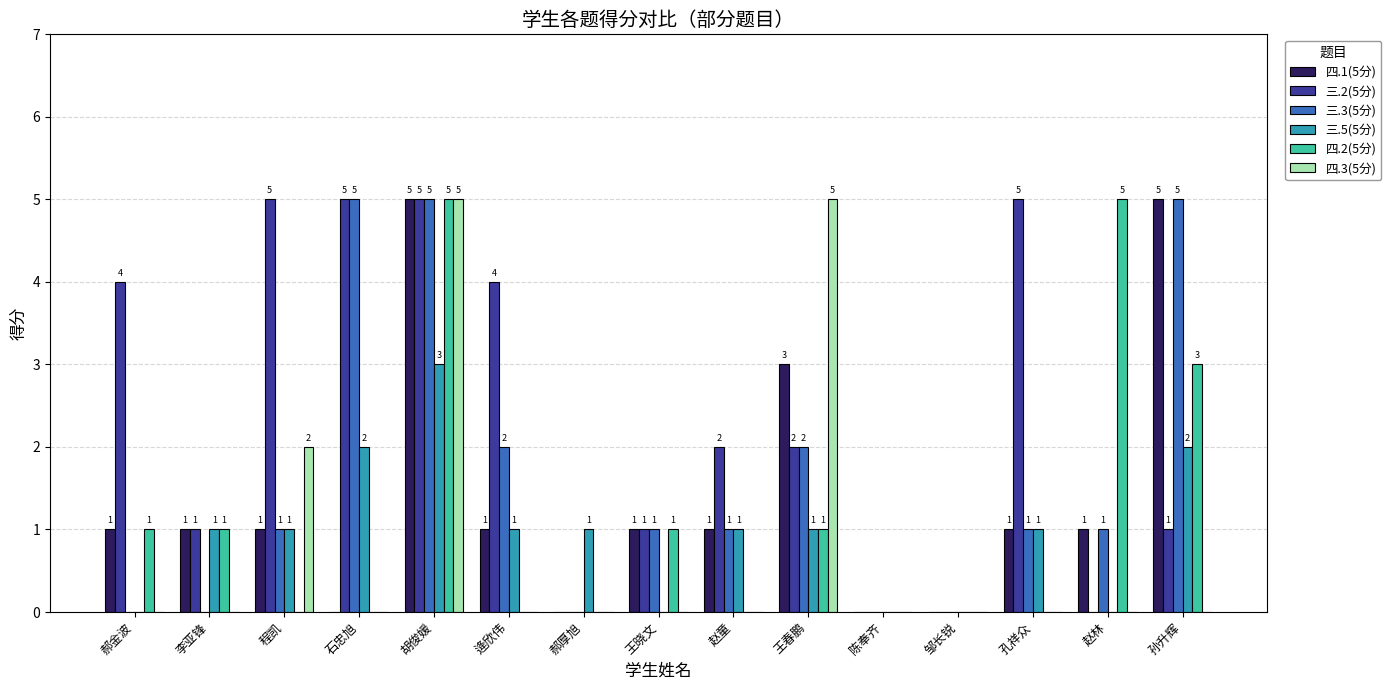

The value of 三.2(5分) at 胡俊媛 is 5. True or false?

True